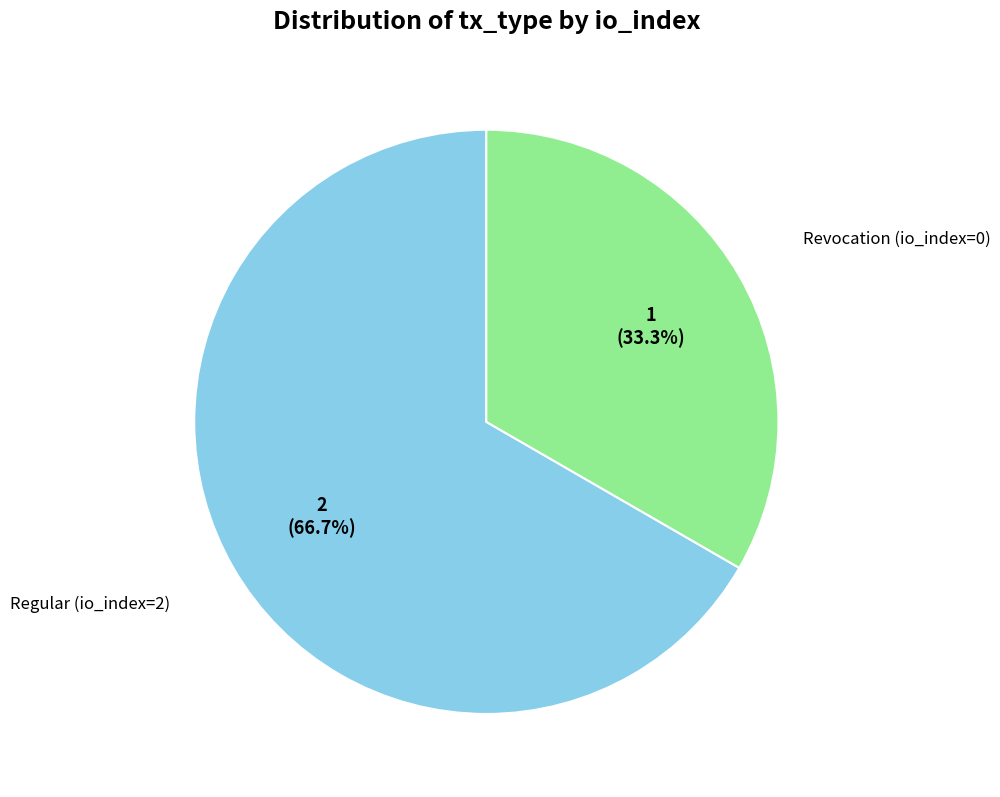

Is there a majority slice in this chart?

Yes